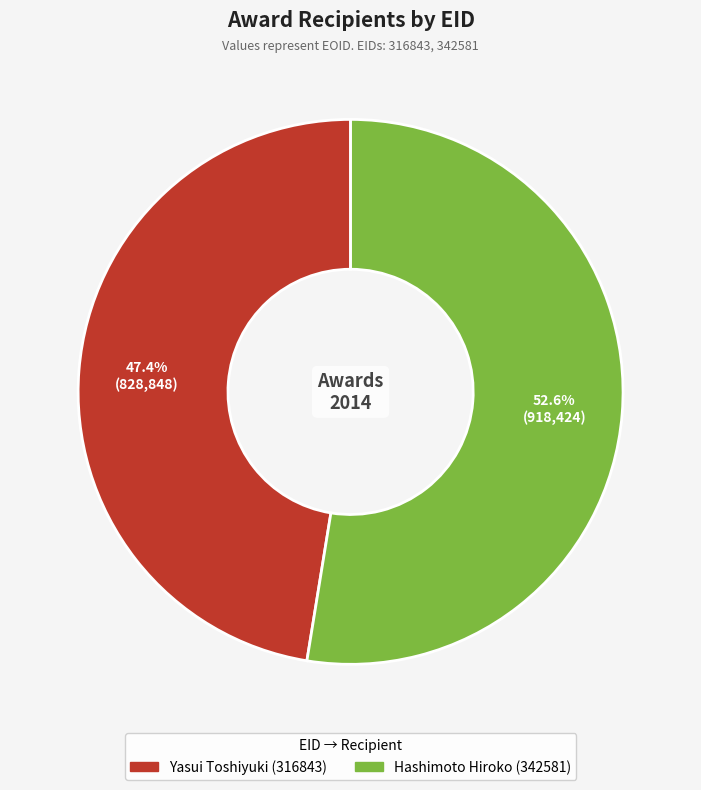

Is there a majority slice in this chart?

Yes